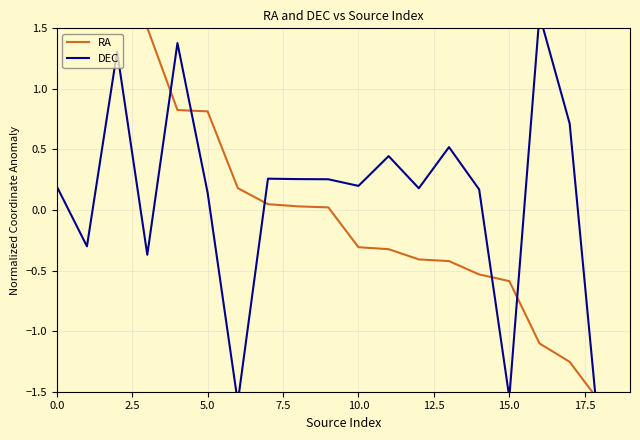

True or false: RA has more than 2 interior local peaks.

False